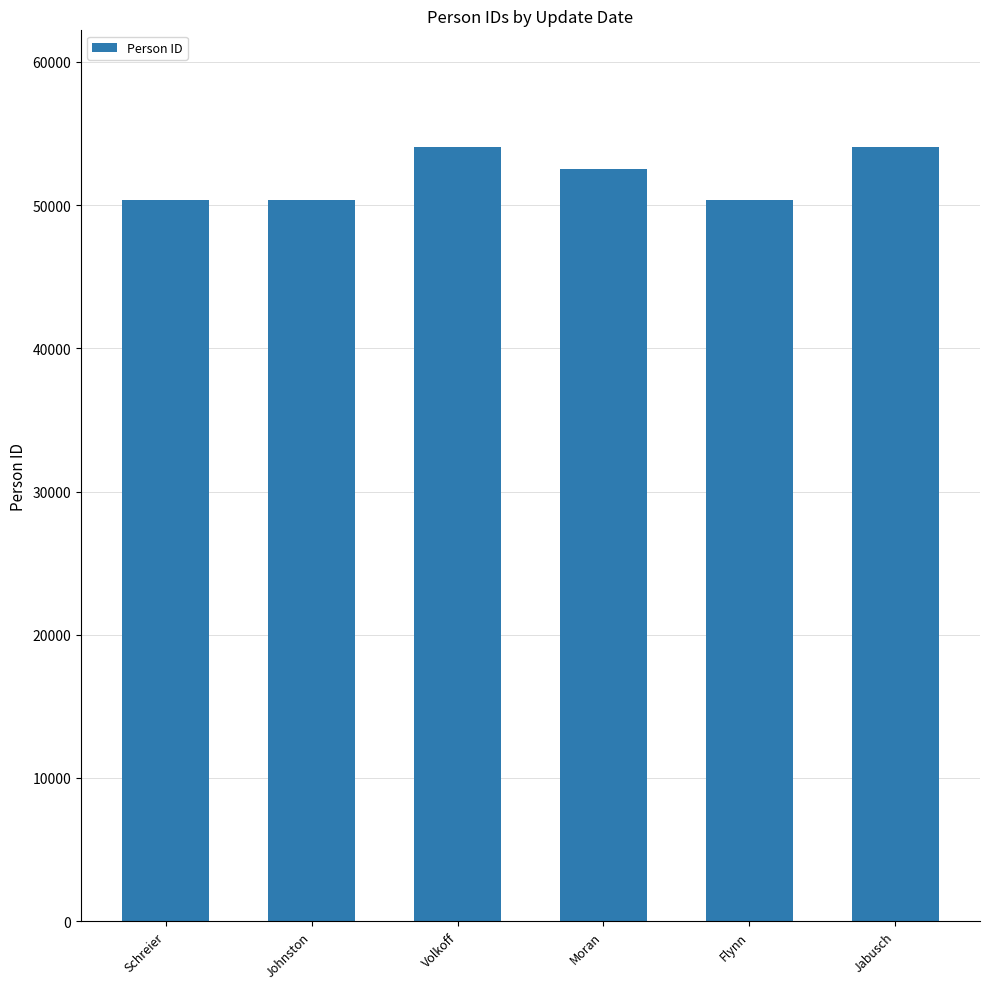

Does the chart contain any negative values?

No